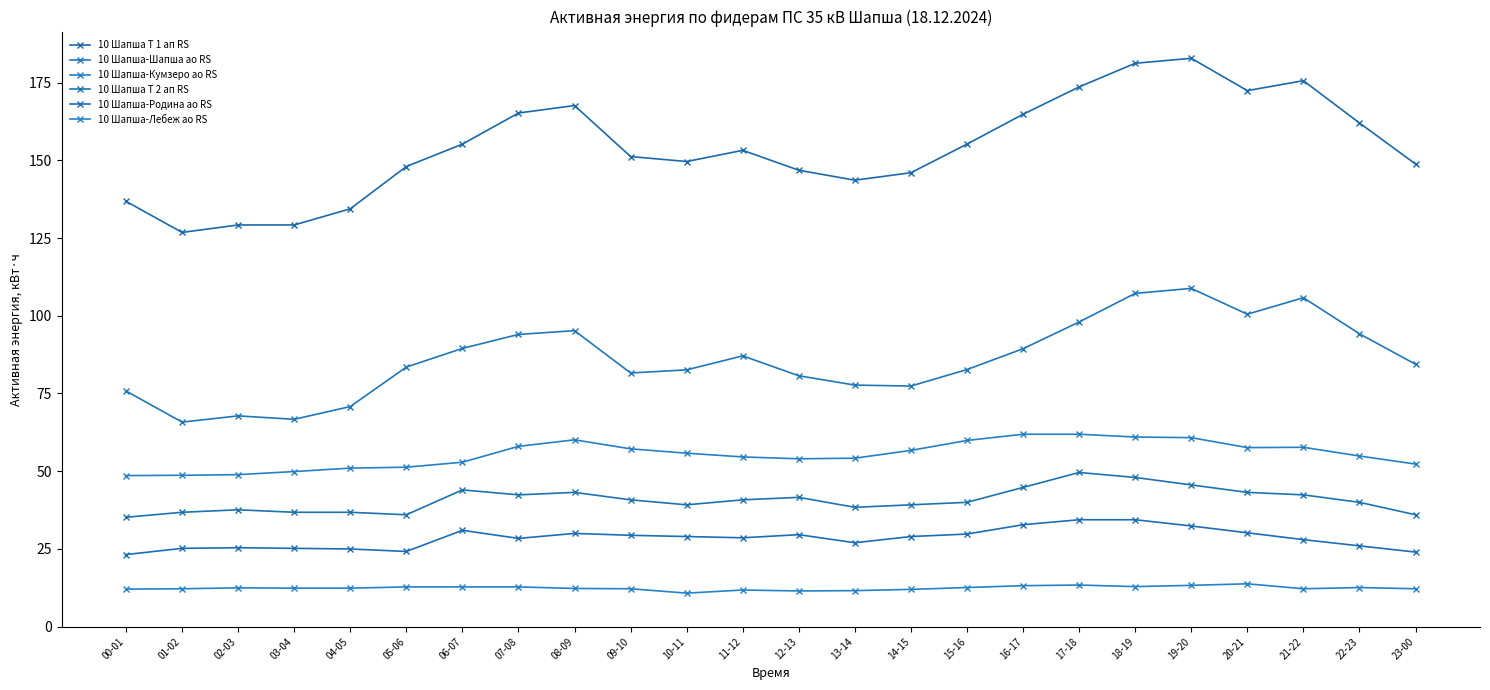

True or false: 10 Шапша-Родина ао RS and 10 Шапша Т 1 ап RS intersect in this chart.

False